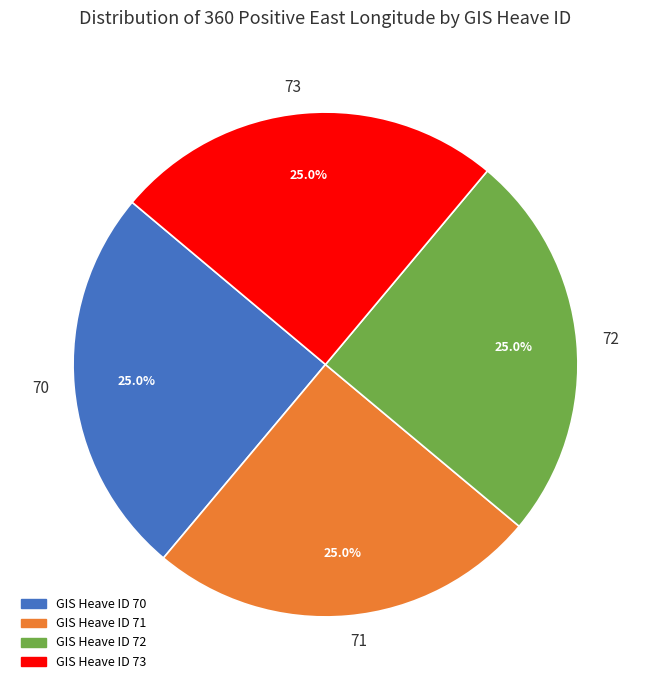

What percentage is NOT represented by 73?

75.0%